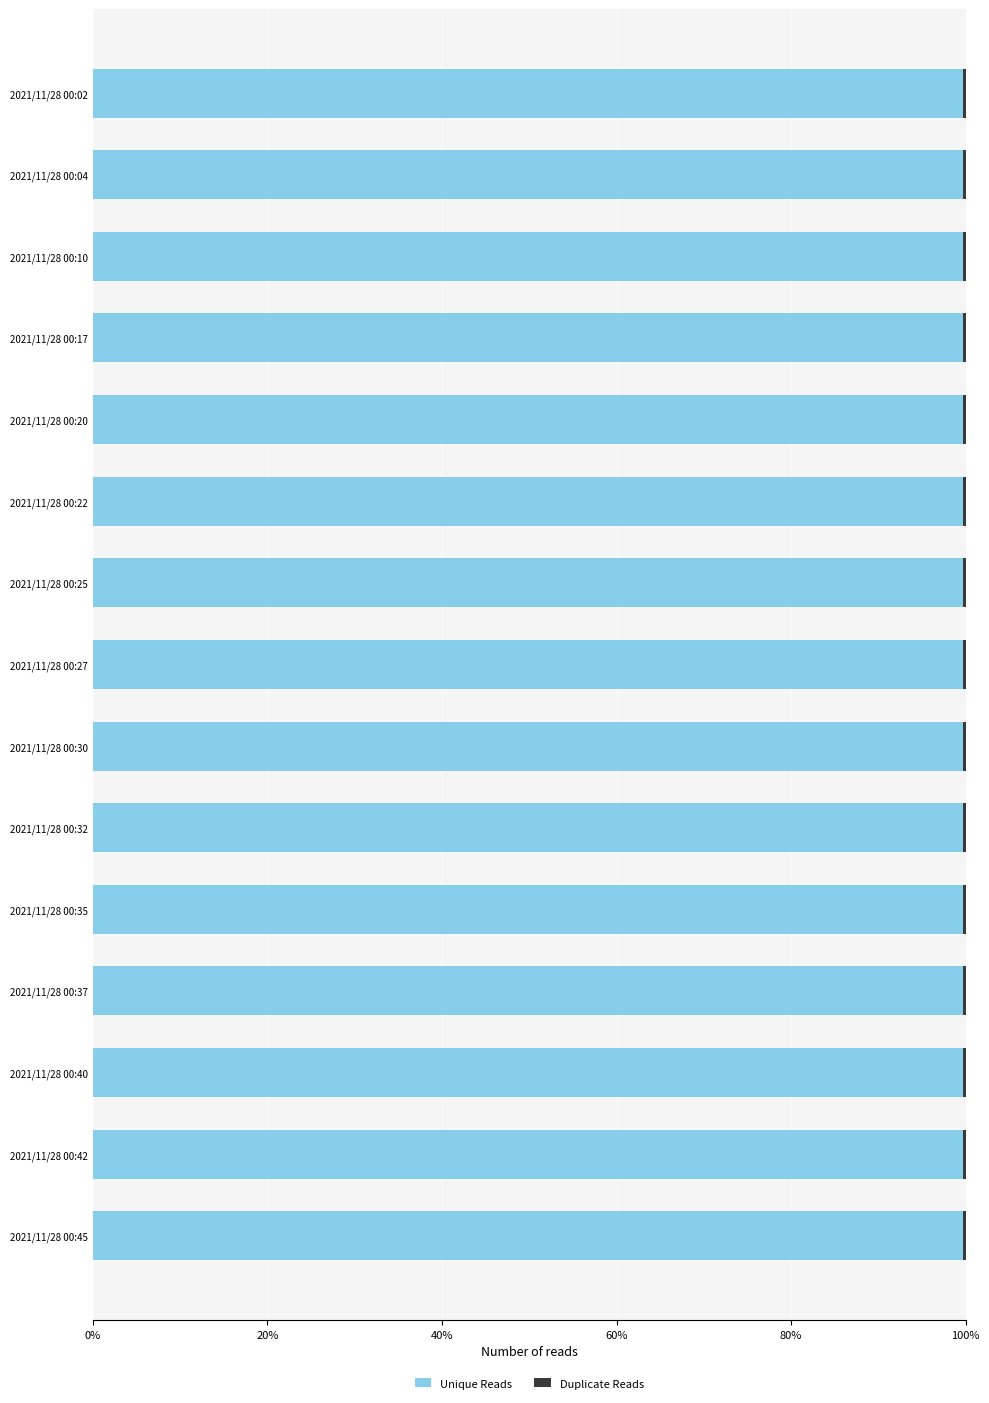

The value of Unique Reads at 2021/11/28 00:27 is 37.5. True or false?

False